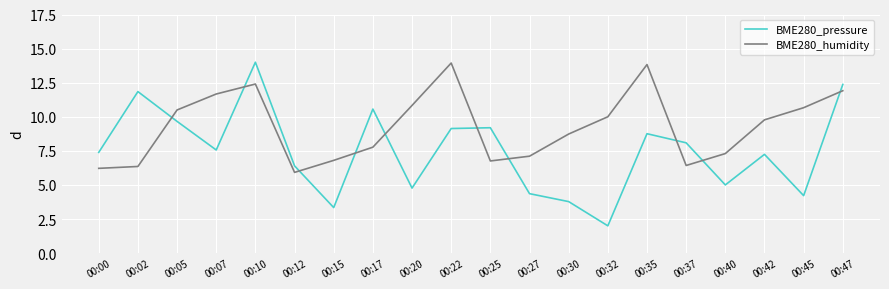

Where does the BME280_humidity series first go above 9?

00:05